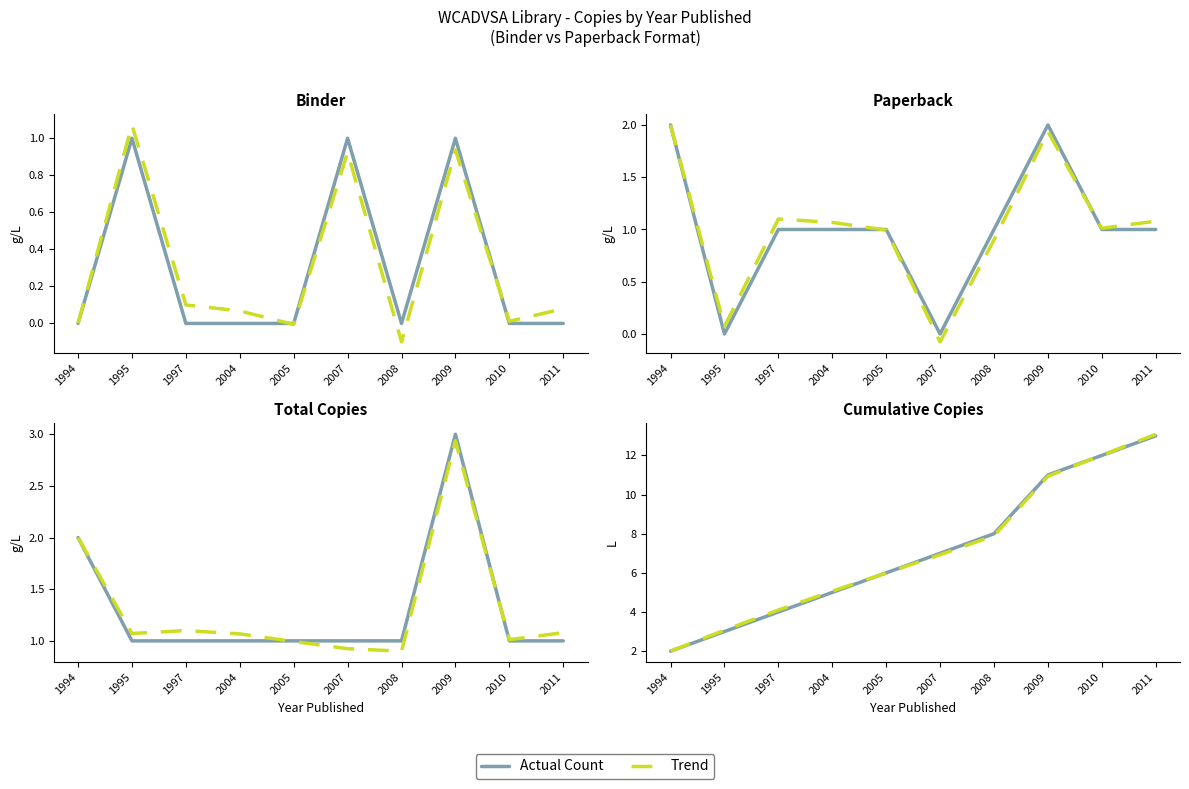

How many lines are shown in the chart?

2